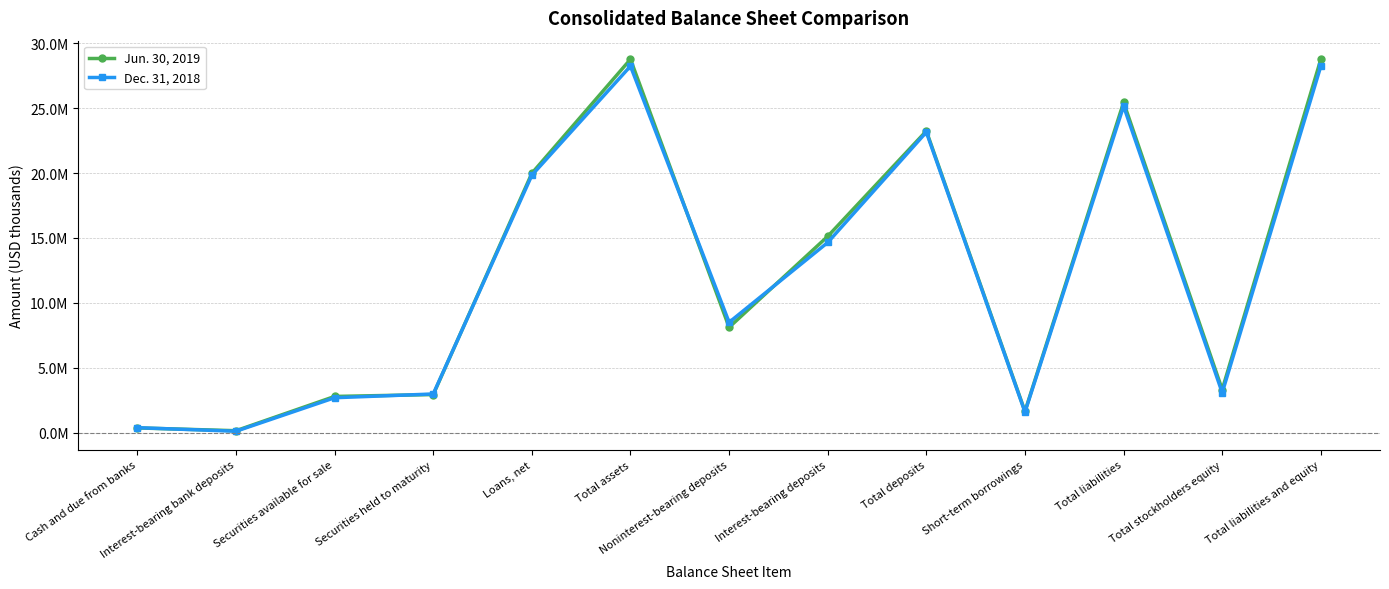

What is the sum of all Jun. 30, 2019 values?

160621110